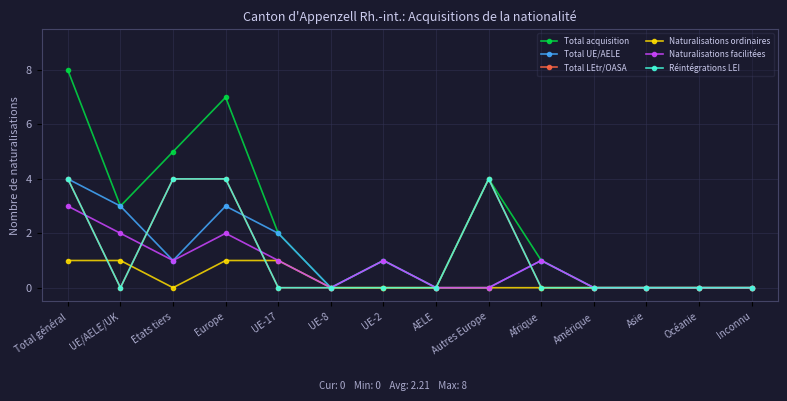

Where do Total LEtr/OASA and Naturalisations ordinaires first cross each other?

Total général and UE/AELE/UK